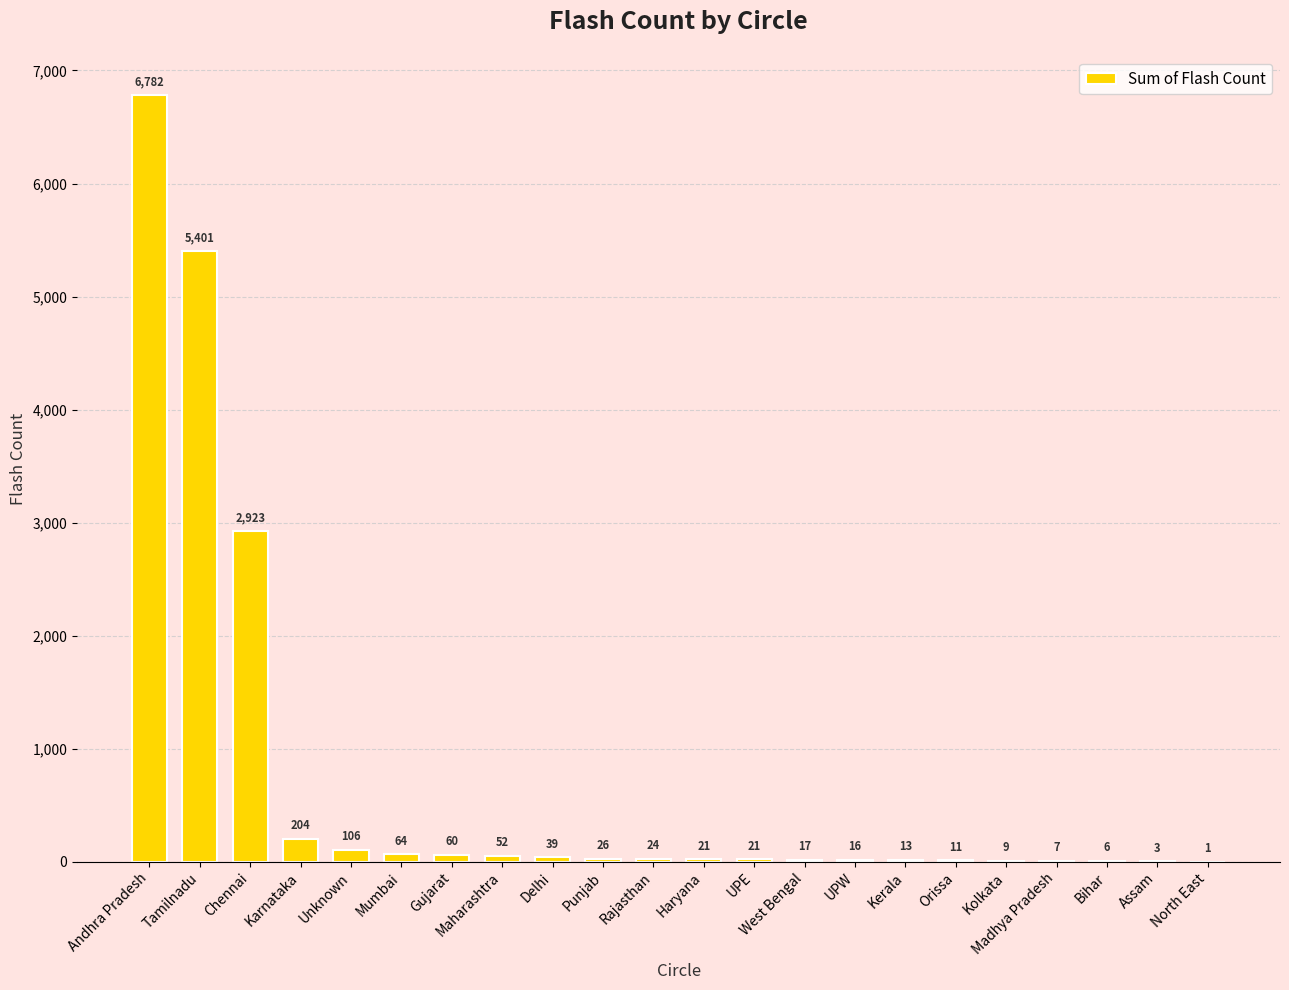

What is the ratio of the value at Mumbai to the value at Rajasthan?

2.7